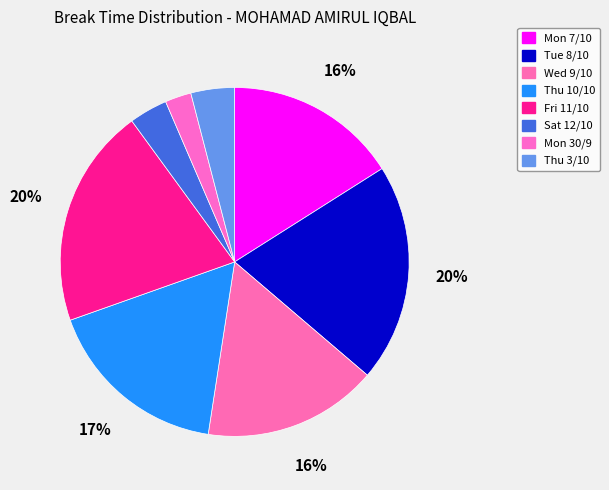

To the nearest percent, what percentage of the pie is Mon 30/9?

2%